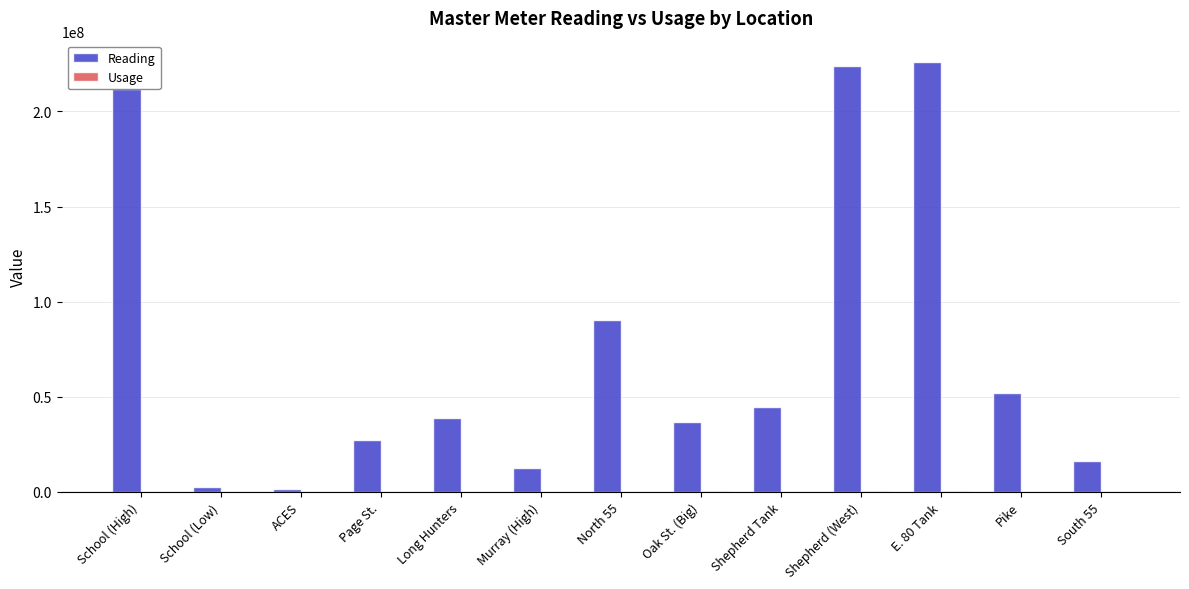

True or false: Reading has a value of 85995558 at Pike.

False